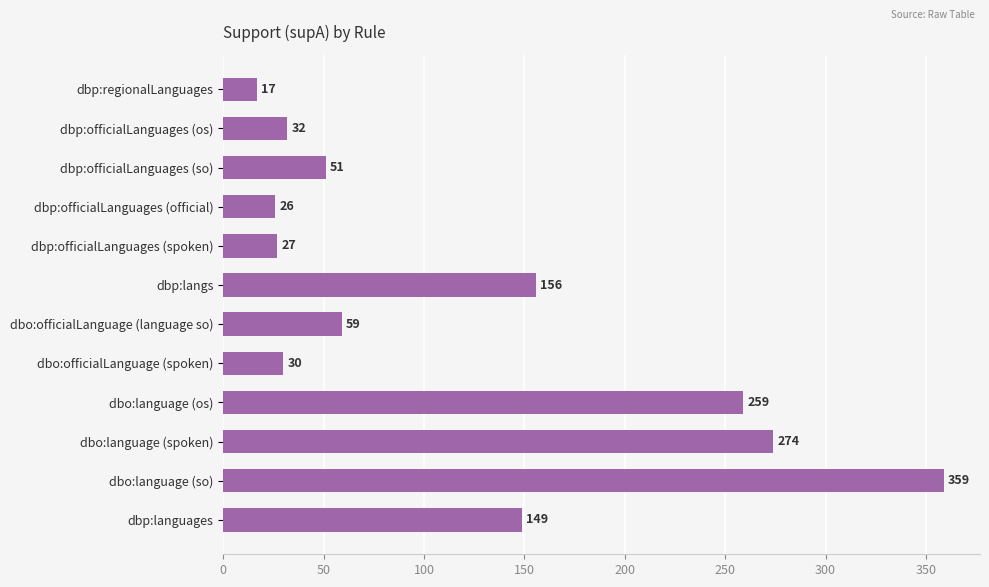

What is the label of the 12th bar from the top?

dbp:languages